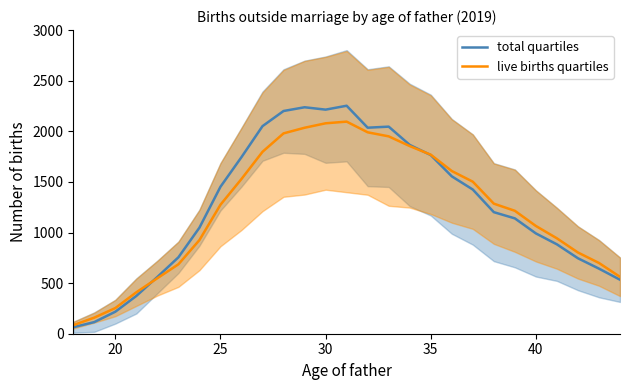

What is the maximum value for live births quartiles?

2095.5